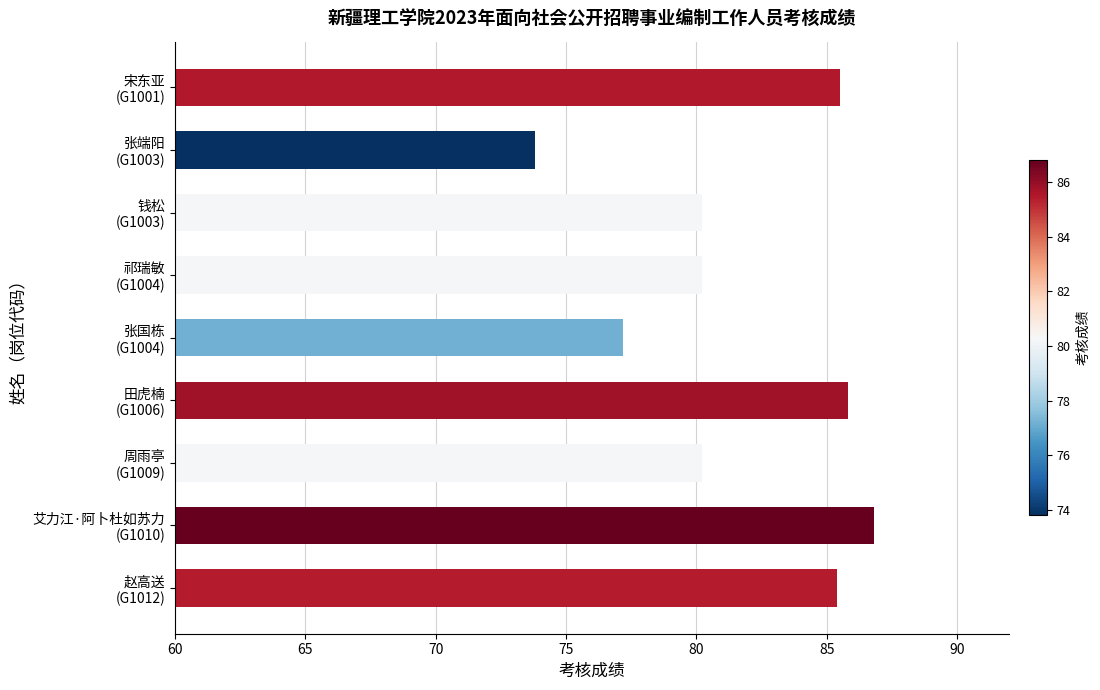

What is the difference between the maximum and minimum values?

13.0